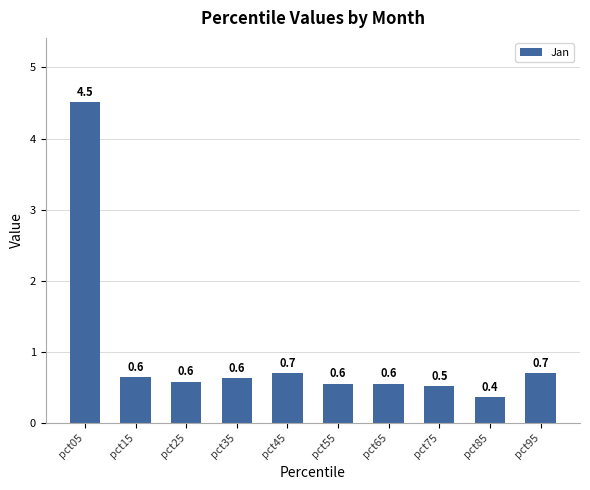

The chart shows a value of 0.2 at pct25. True or false?

False